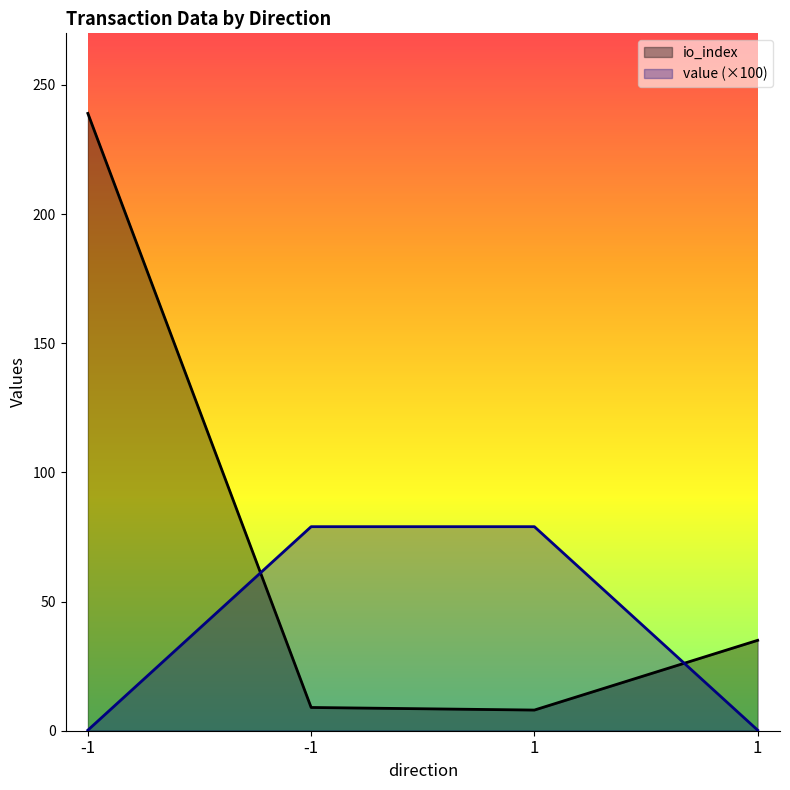

The value series shows 0.2 at -1. True or false?

True